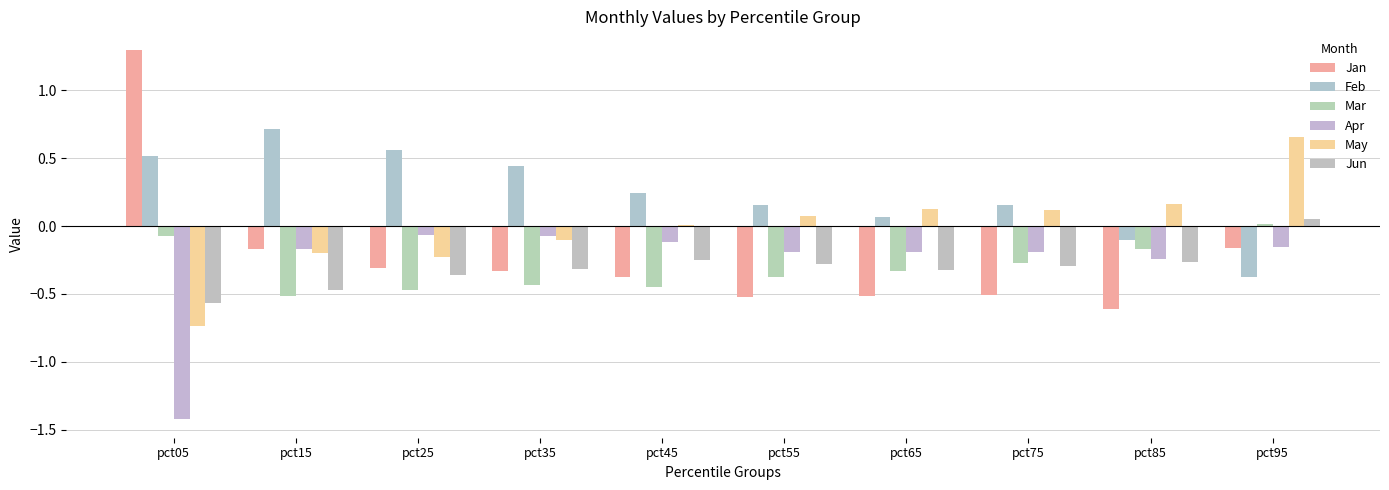

Are the bars grouped side by side (vs. stacked)?

Yes